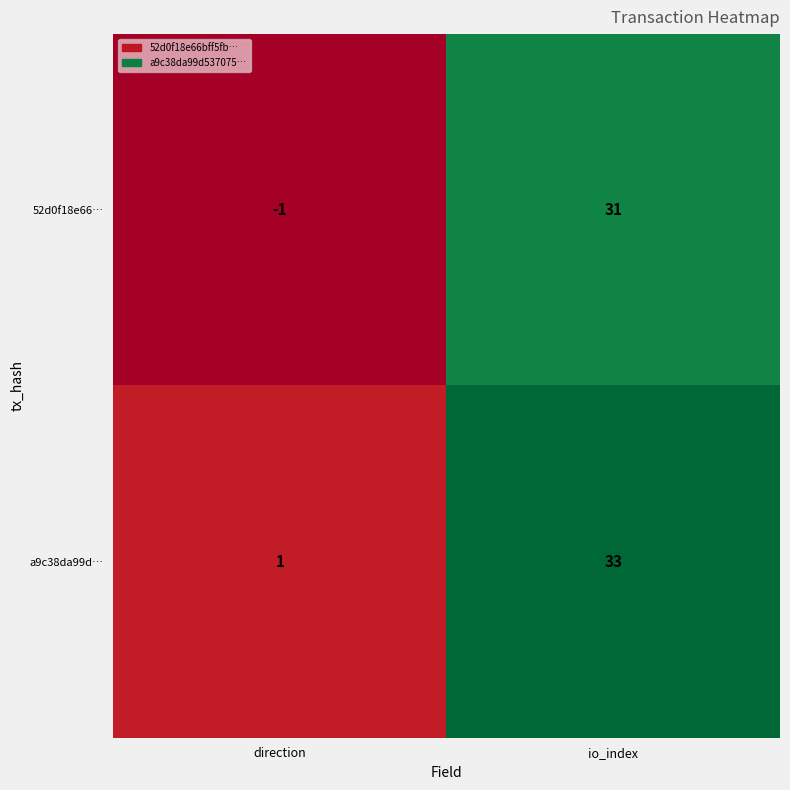

Is it true that 52d0f18e66… equals 0 at direction?

False